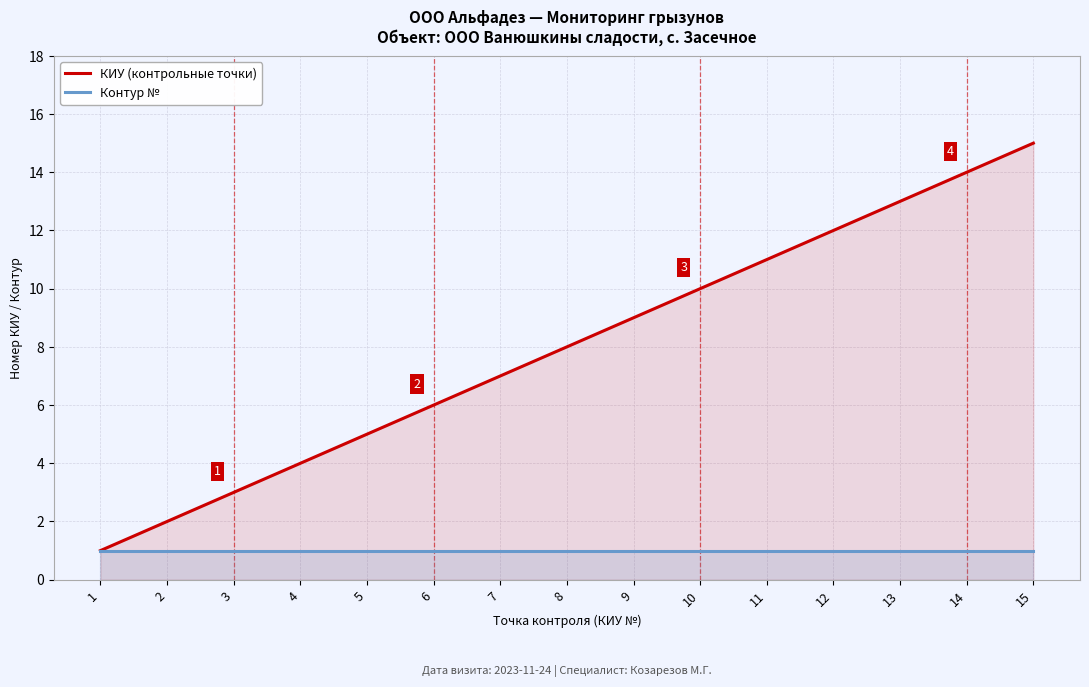

Does the chart have visible grid lines?

Yes